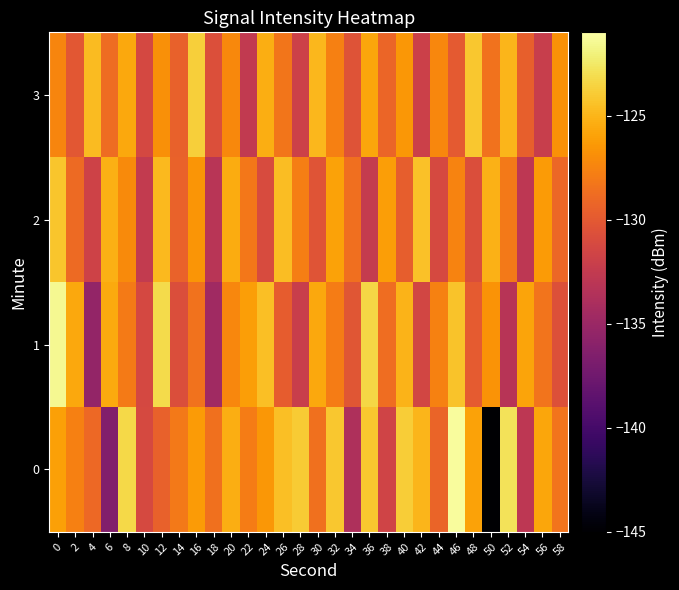

List the series in order of their peak value, highest first.

0, 1, 3, 2